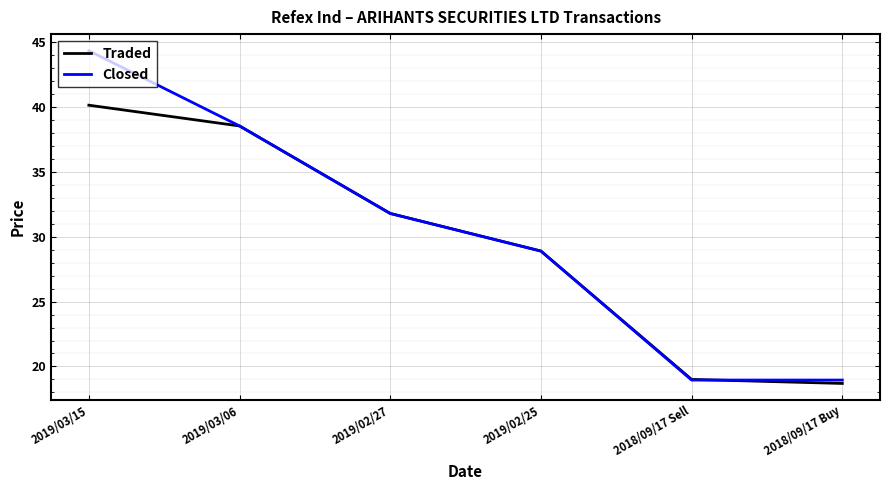

After their last crossing, which series has the higher values: Closed or Traded?

Closed